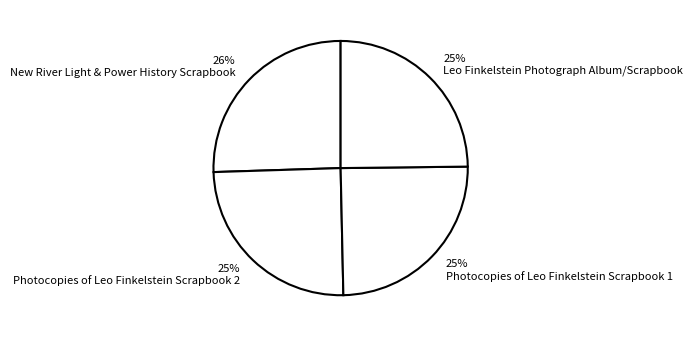

How many segments does this pie chart have?

4